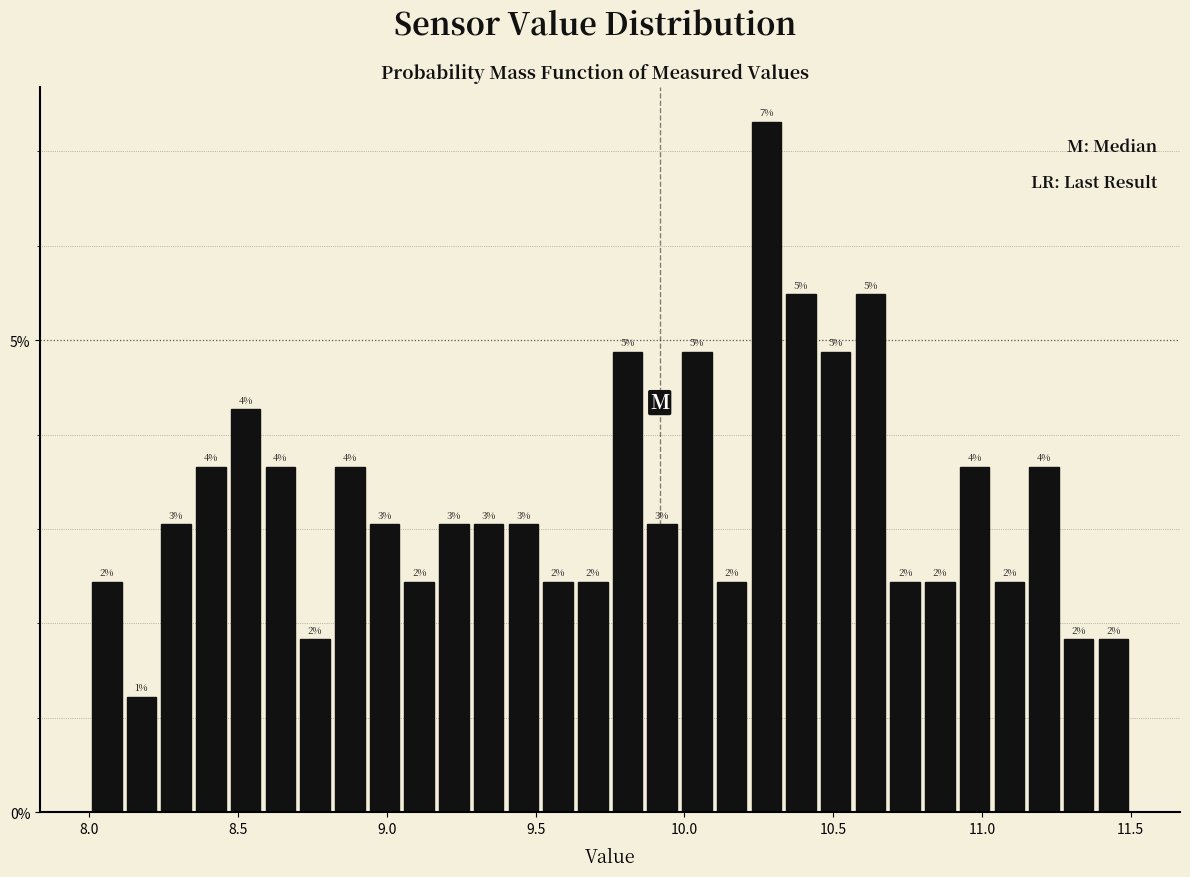

Read against the x-axis, roughly where is the centre of the tallest bar?

10.30